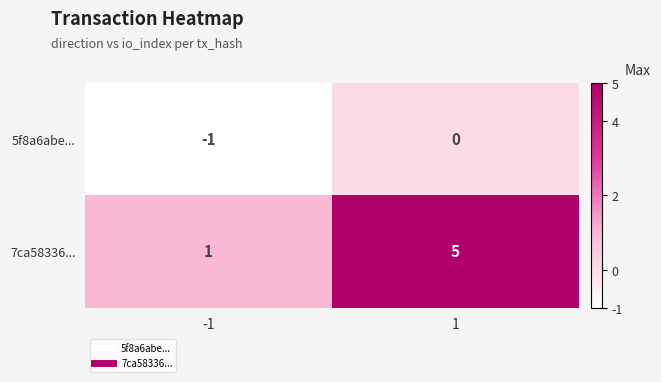

What is the minimum value shown in the chart?

-1